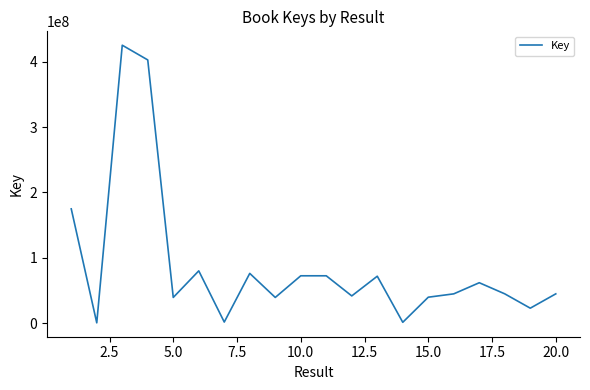

True or false: the data has more than 2 interior local peaks.

True